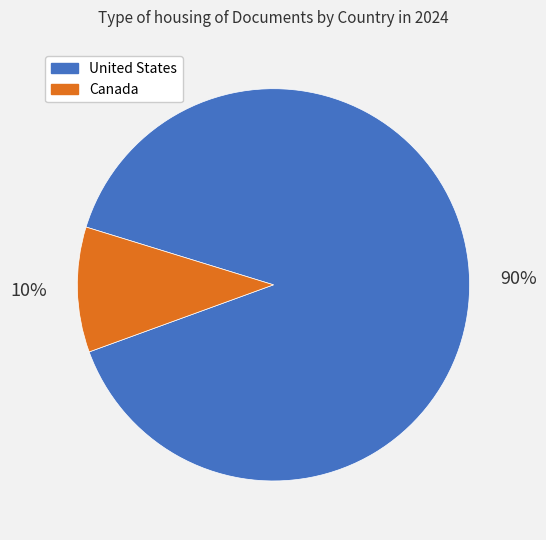

Which category has the smallest portion of the pie?

Canada